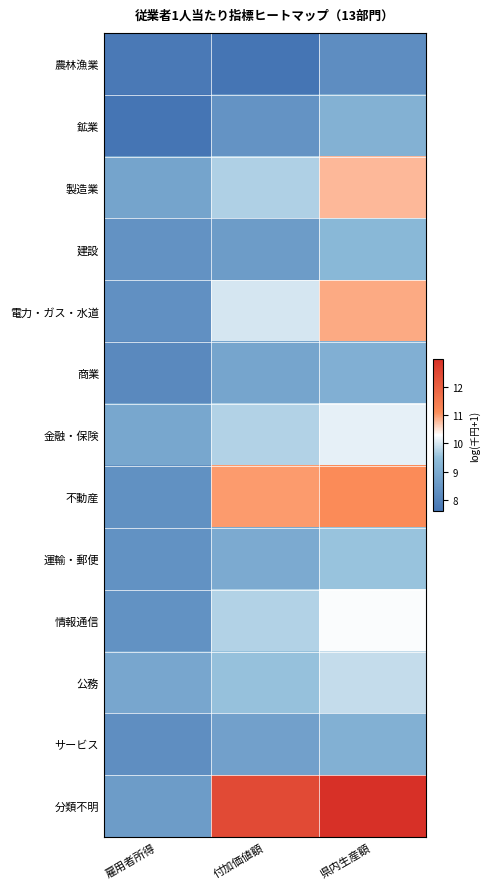

Reading left to right, list all the values displayed in this chart.

農林漁業: 雇用者所得=7.7	付加価値額=7.6	県内生産額=8.3
鉱業: 雇用者所得=7.6	付加価値額=8.4	県内生産額=9.1
製造業: 雇用者所得=8.8	付加価値額=9.7	県内生産額=10.8
建設: 雇用者所得=8.4	付加価値額=8.6	県内生産額=9.3
電力・ガス・水道: 雇用者所得=8.3	付加価値額=10.0	県内生産額=10.9
商業: 雇用者所得=8.1	付加価値額=8.8	県内生産額=9.1
金融・保険: 雇用者所得=8.9	付加価値額=9.7	県内生産額=10.1
不動産: 雇用者所得=8.3	付加価値額=11.0	県内生産額=11.1
運輸・郵便: 雇用者所得=8.3	付加価値額=9.0	県内生産額=9.6
情報通信: 雇用者所得=8.3	付加価値額=9.7	県内生産額=10.3
公務: 雇用者所得=8.9	付加価値額=9.5	県内生産額=9.9
サービス: 雇用者所得=8.3	付加価値額=8.7	県内生産額=9.1
分類不明: 雇用者所得=8.6	付加価値額=12.5	県内生産額=13.0